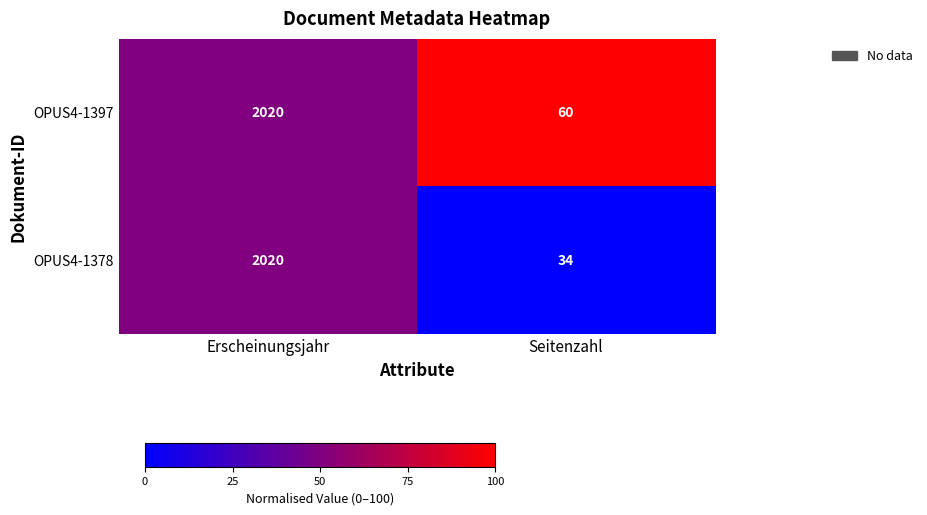

Which series has the largest total across all categories?

OPUS4-1397